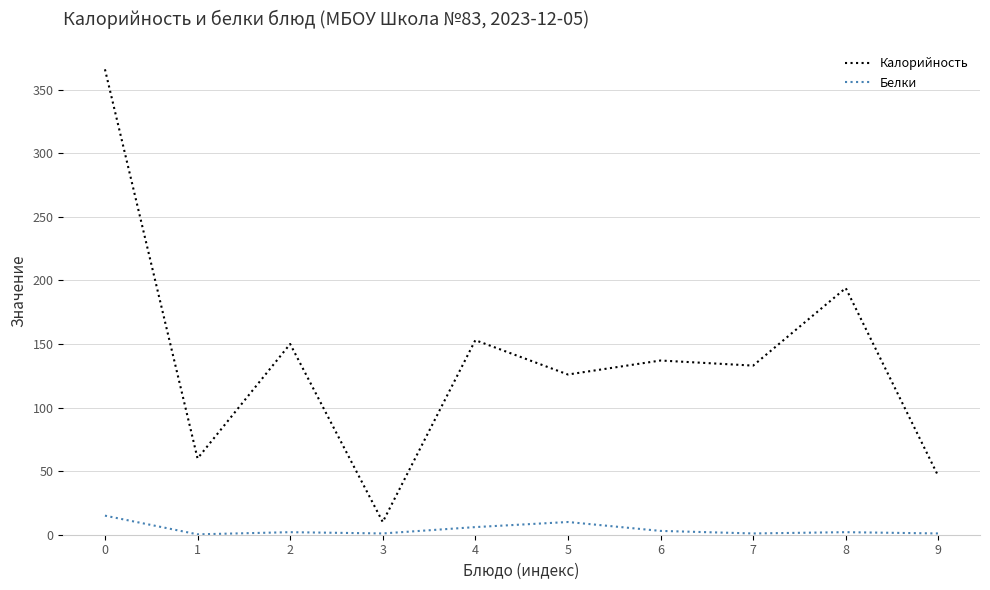

What is the difference between the maximum and minimum values in the Белки series?

14.7